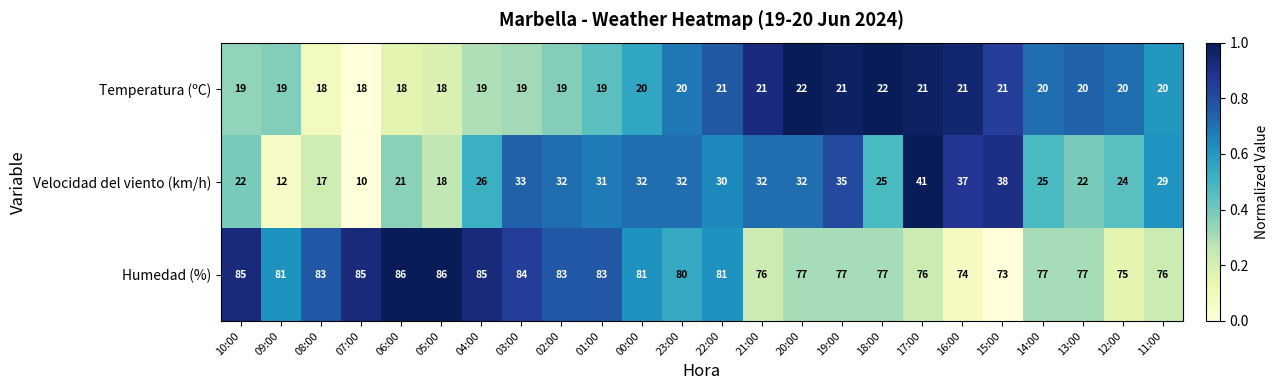

Is the value of Temperatura (ºC) at 07:00 greater than the value of Velocidad del viento (km/h) at 09:00?

Yes